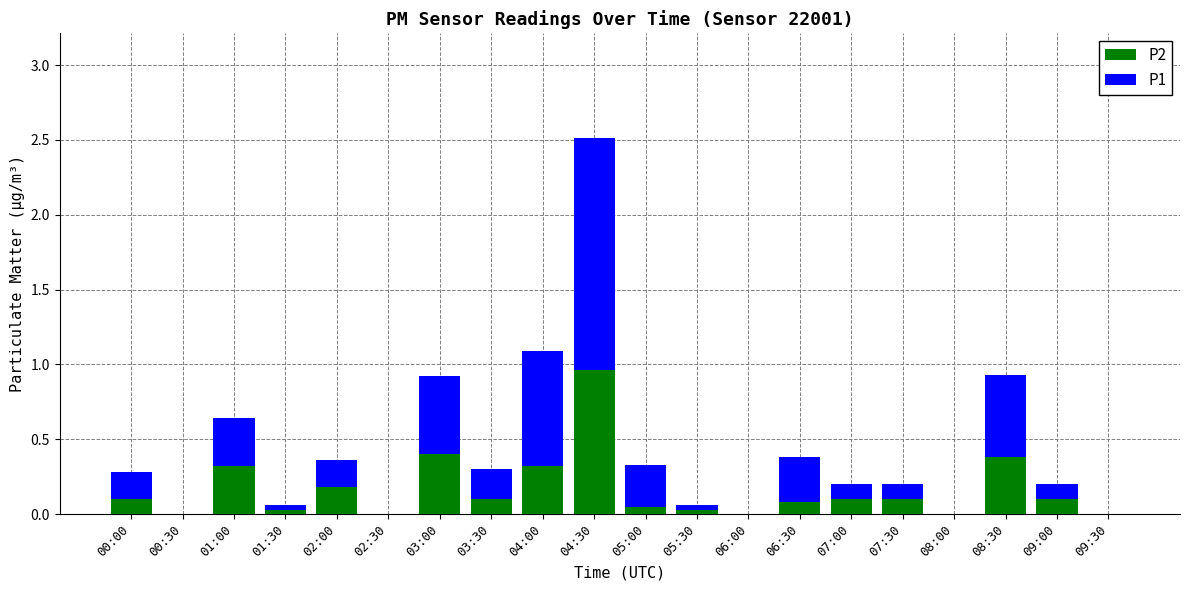

Which category has the highest value in the P2 series?

04:30